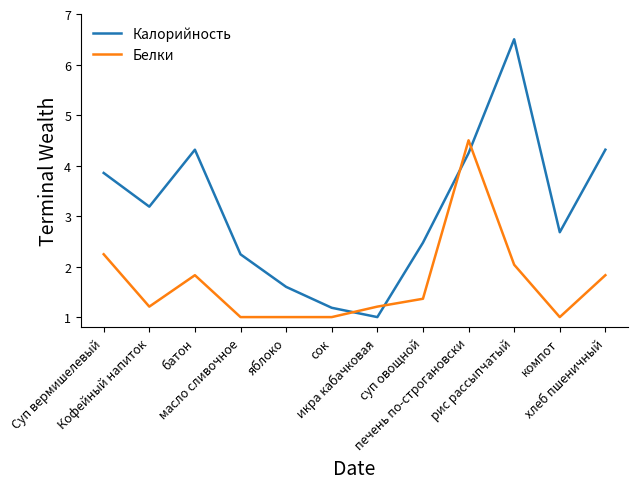

How many lines are shown in the chart?

2